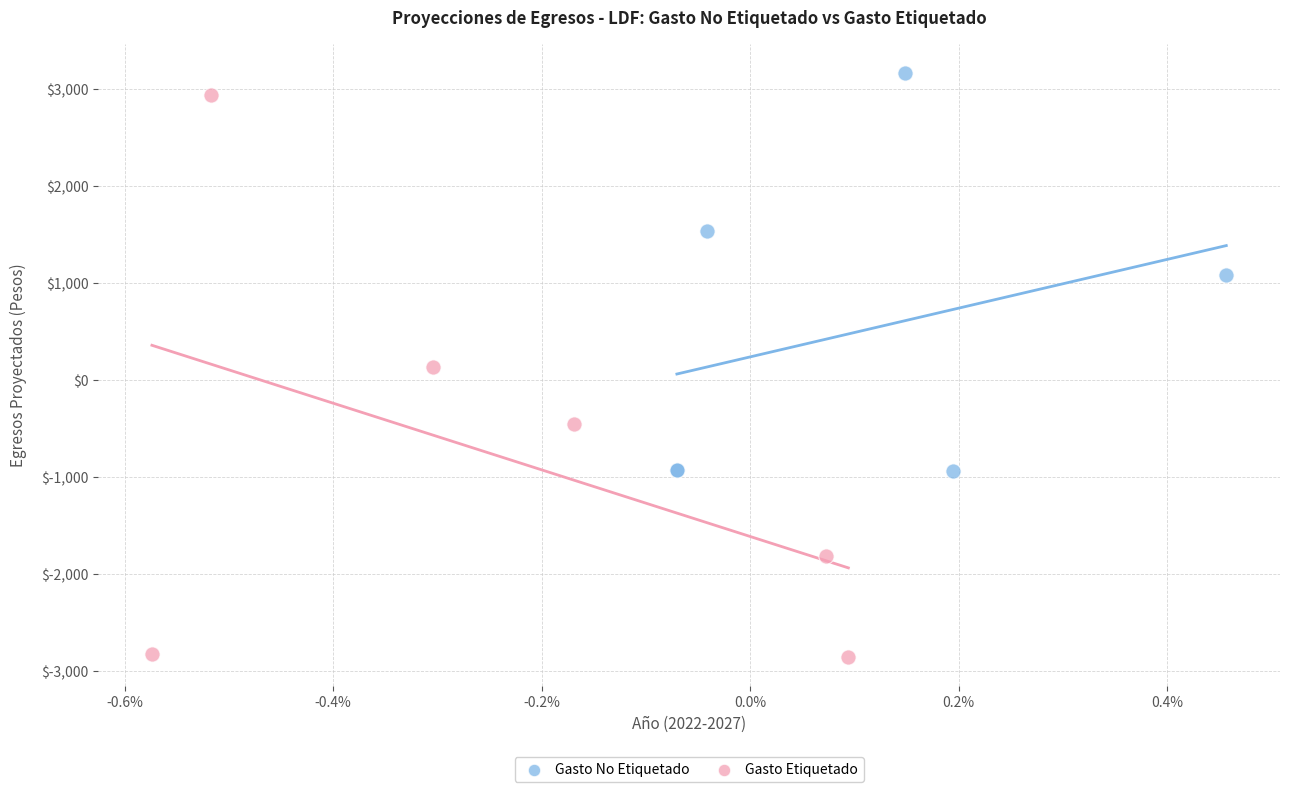

Which series has the widest spread of Y values?

Gasto Etiquetado